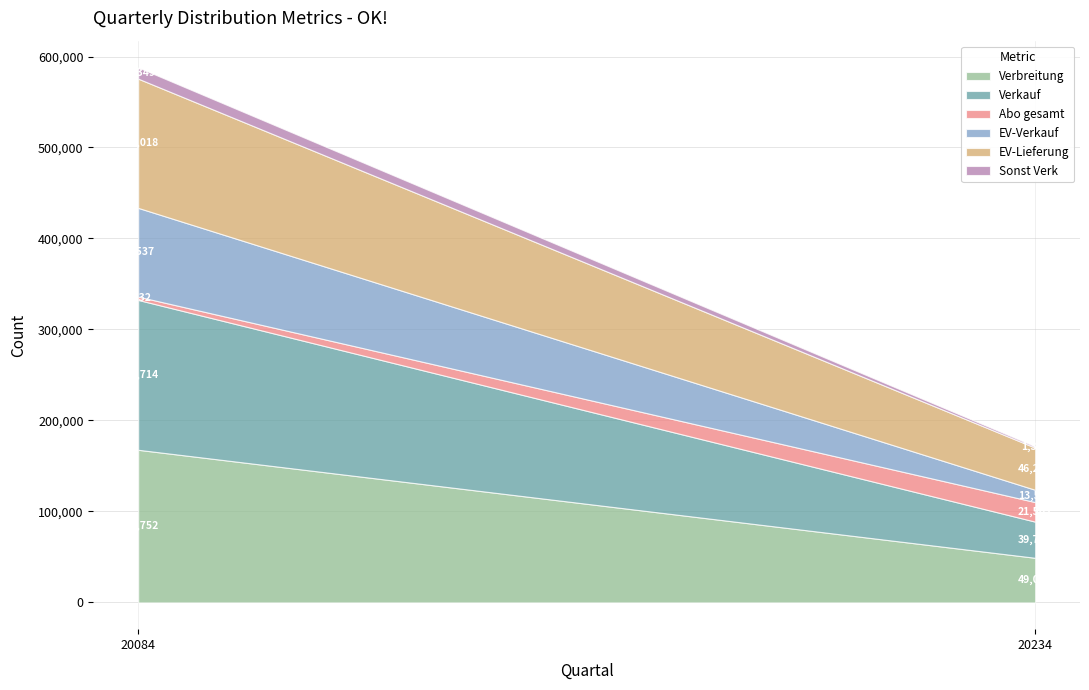

Is the value of Verbreitung at 20234 greater than the value of Sonst Verk at 20084?

Yes